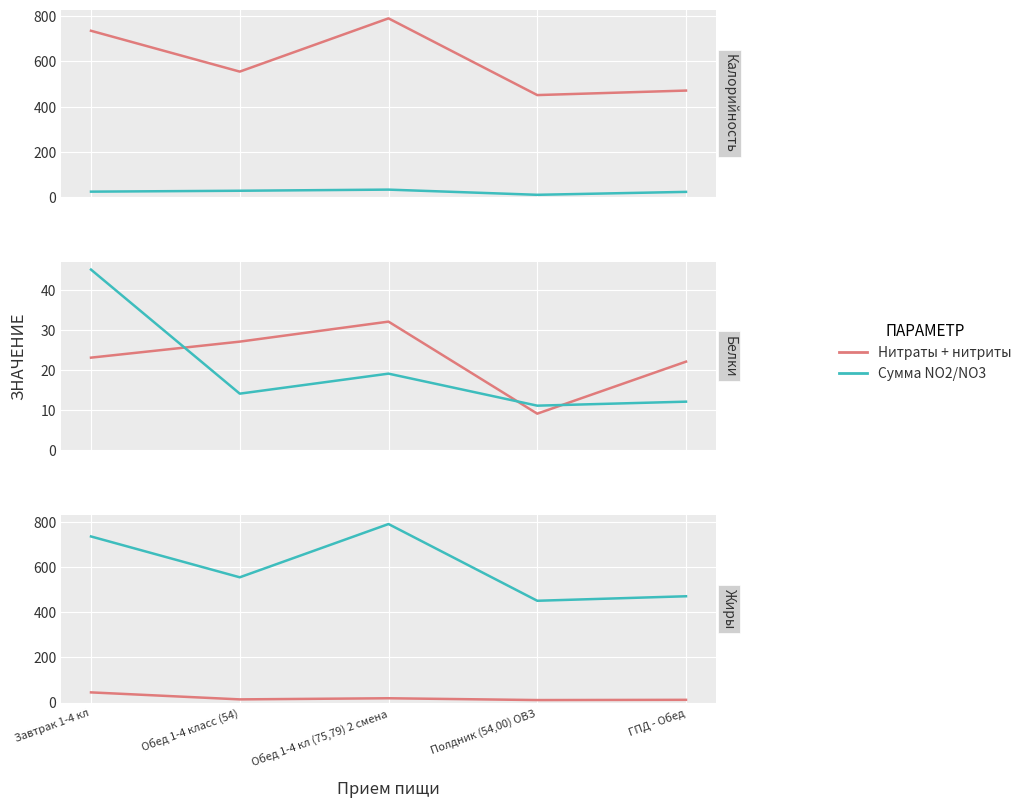

True or false: Сумма NO2/NO3 and Нитраты + нитриты cross at least once.

False